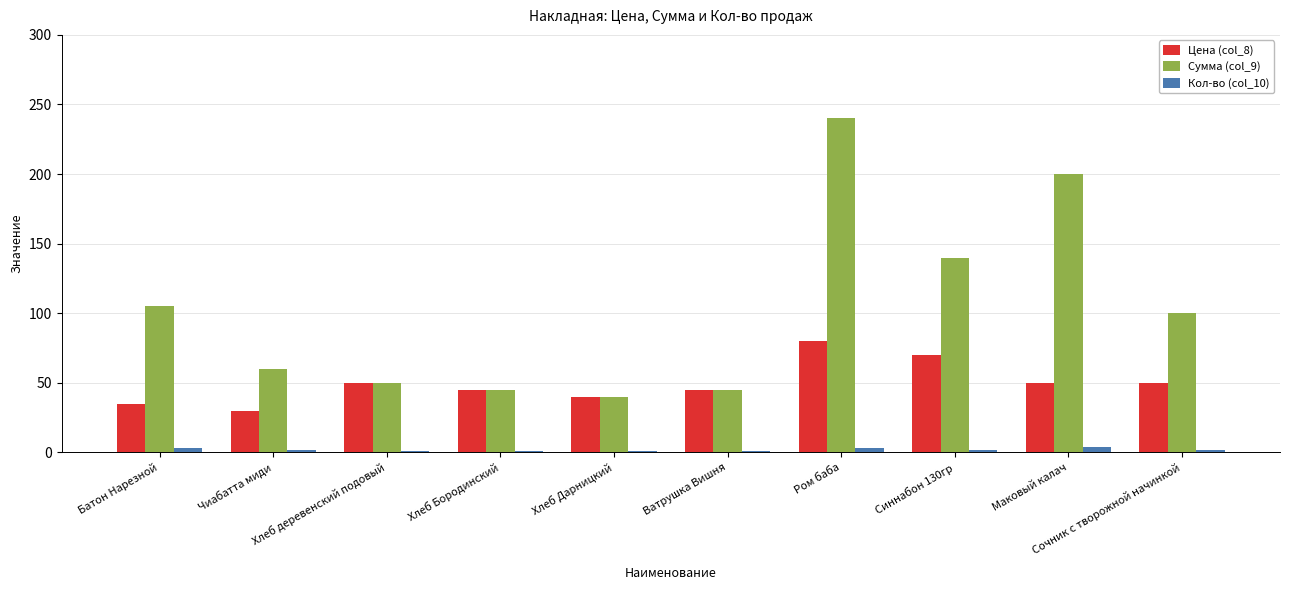

How many bars are there in each group?

3